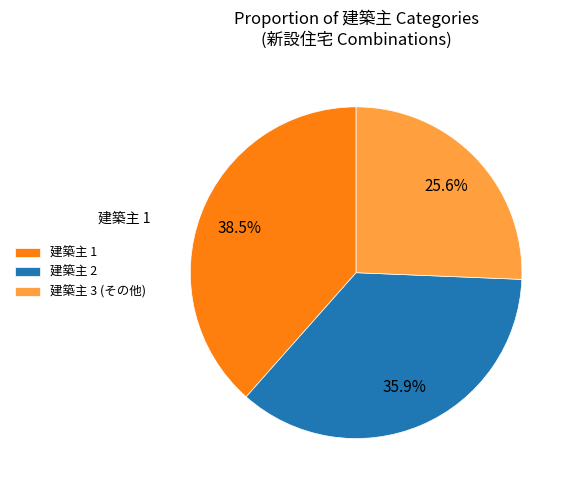

Count the number of slices in the pie.

3